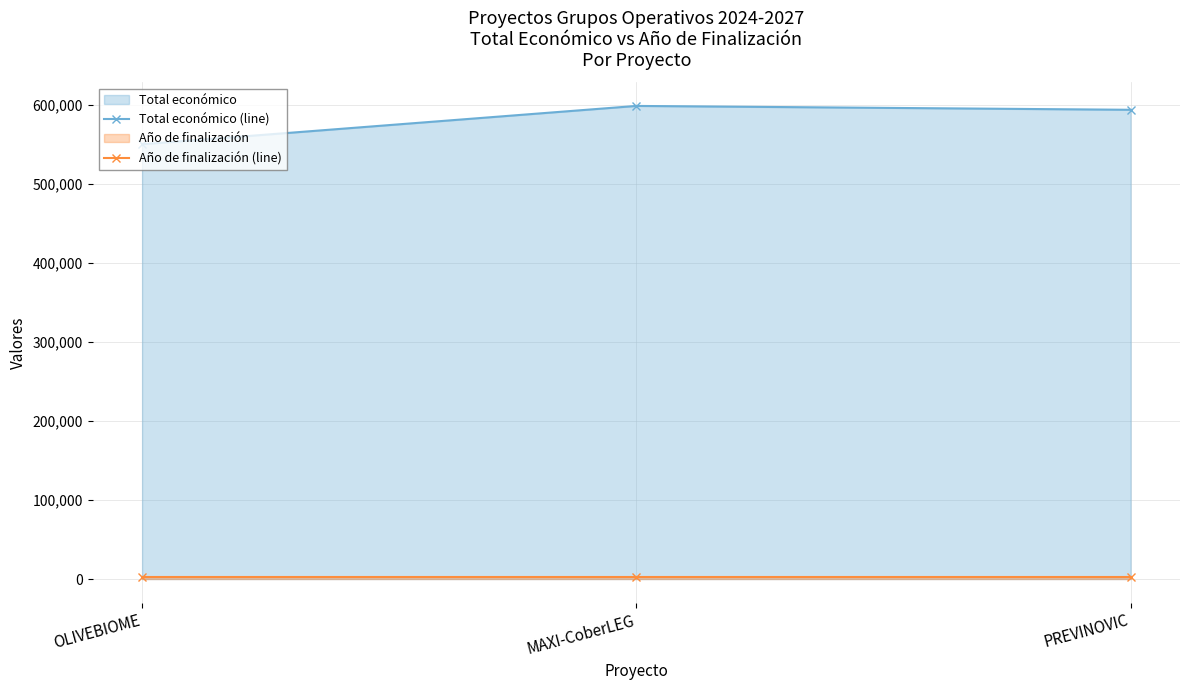

List the series in order of their peak value, lowest first.

Año de finalización (line), Total económico (line)